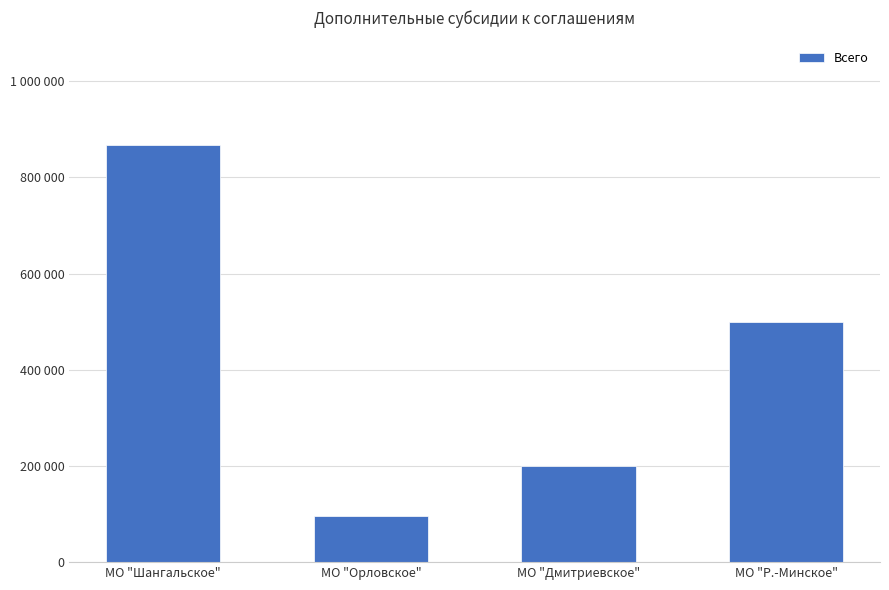

Does the chart contain any negative values?

No